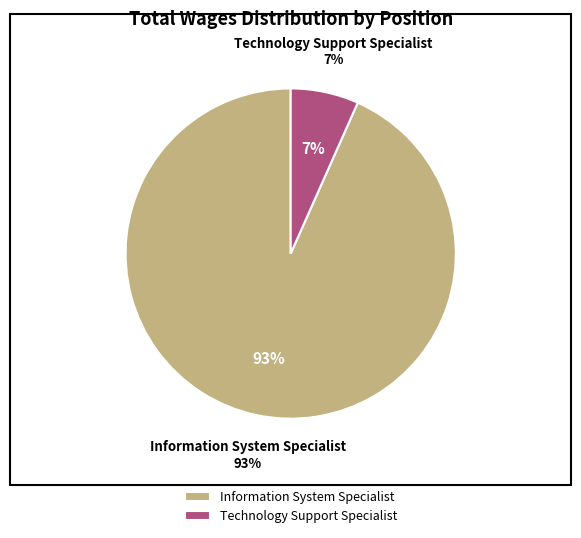

To the nearest percent, what percentage of the pie is Information System Specialist?

93%